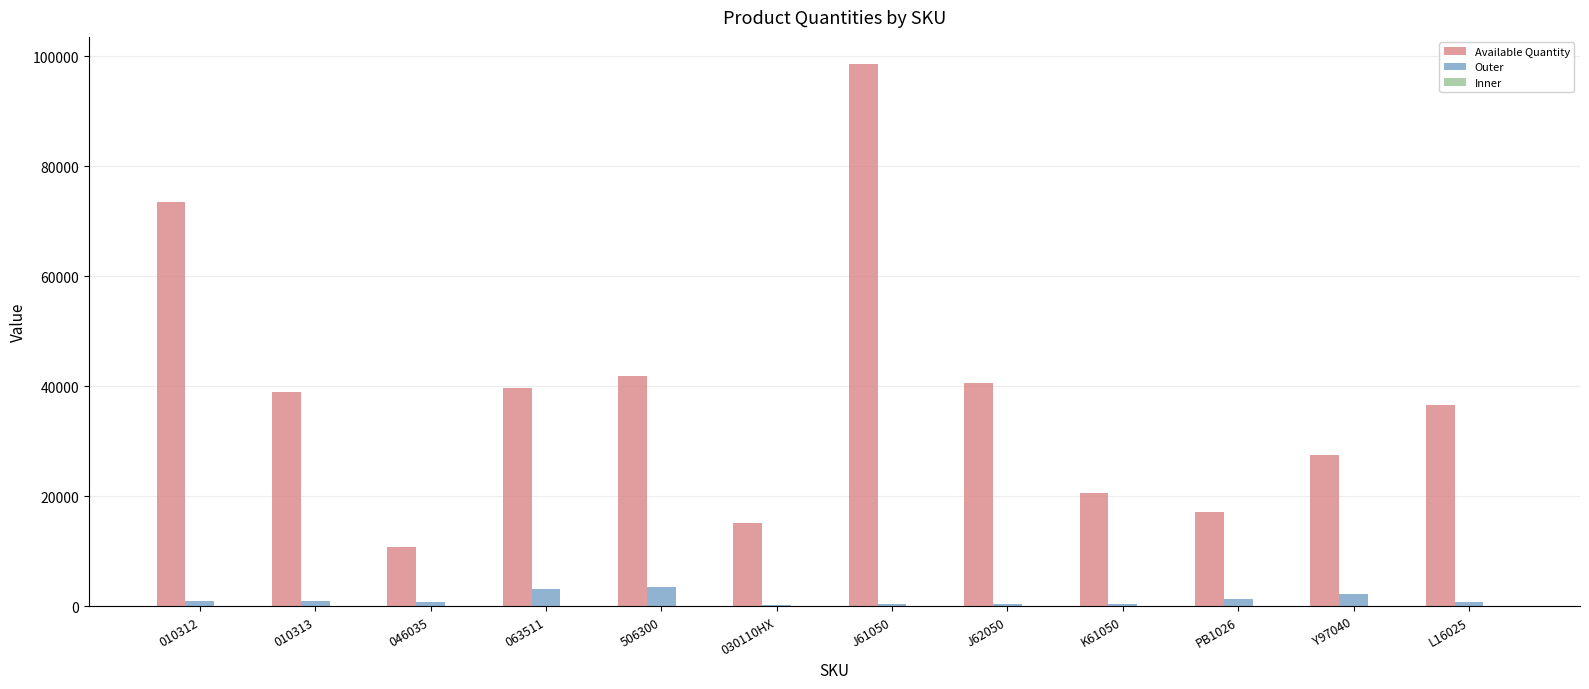

What is the total value across all series at PB1026?

18394